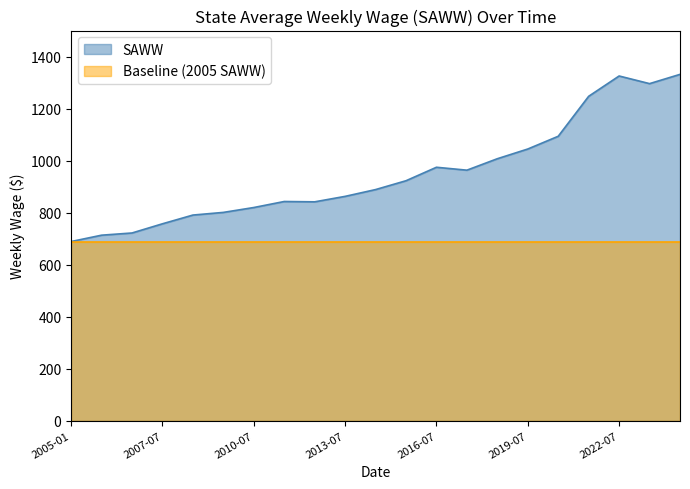

What is the sum of the values at 2023-07 and 2013-07?

2158.1